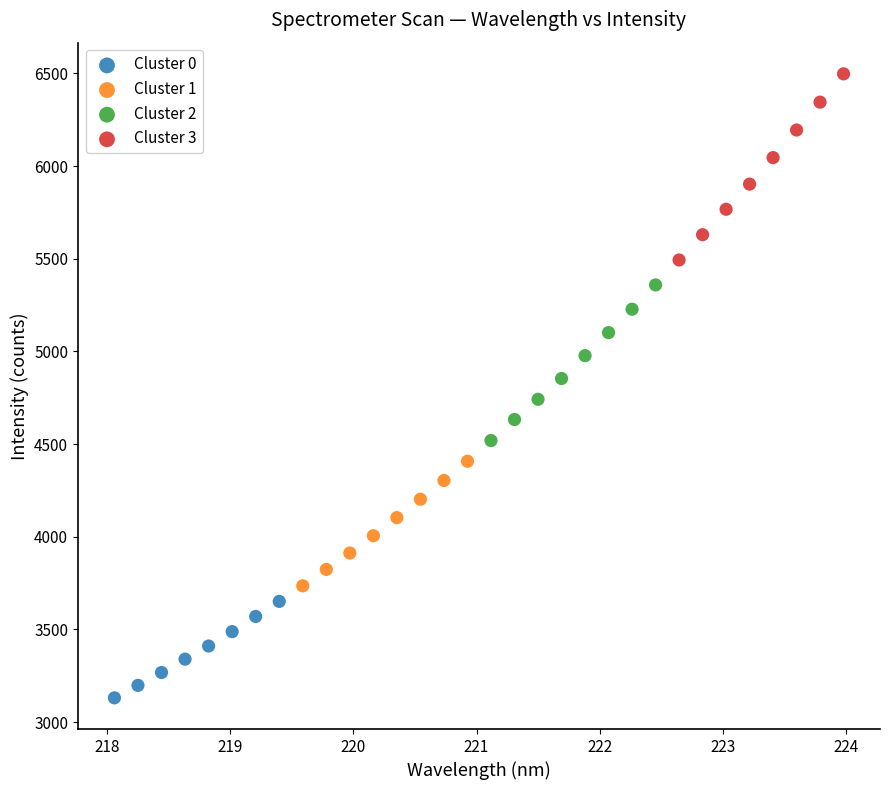

Which series has the largest Y range (max minus min)?

Cluster 3